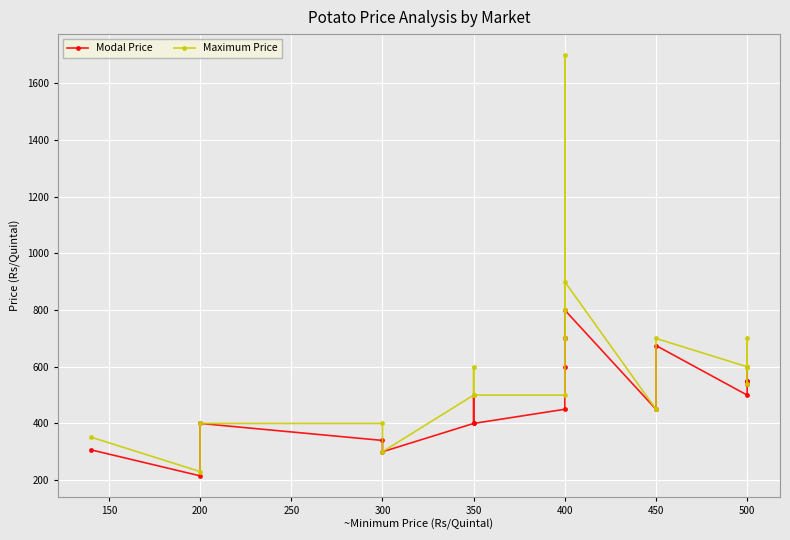

What is the difference between the Maximum Price values at 300 and 350?

200